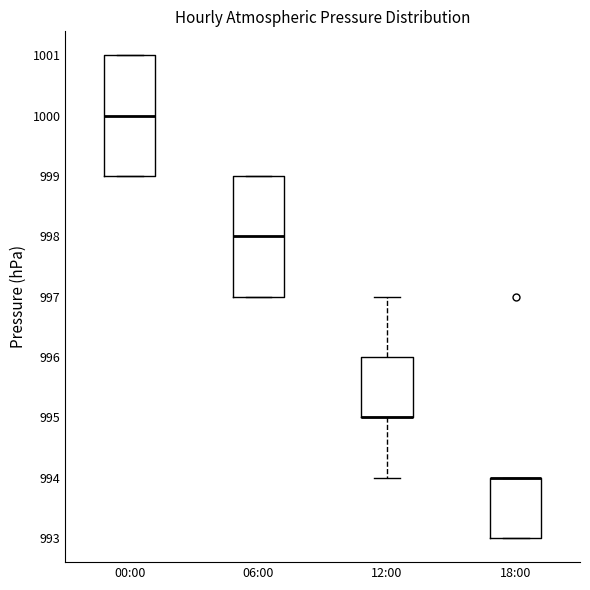

Reading left to right, transcribe this box plot: for each box, give where its median line is, the range the box spans, and where its two whiskers end, as read against the y-axis. The values are not printed on the chart, so give them approximately, as read against the axis.

00:00: median 1000, box 999 to 1001, whiskers 999 to 1001
06:00: median 998, box 997 to 999, whiskers 997 to 999
12:00: median 995 (drawn on the box's lower edge), box 995 to 996, whiskers 994 to 997
18:00: median 994 (drawn on the box's upper edge), box 993 to 994, whiskers 993 to 994